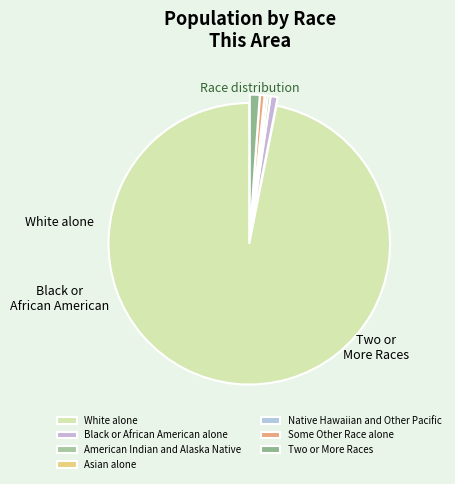

To the nearest percent, what is the difference between the Some Other Race alone and Two or More Races slice percentages?

1%